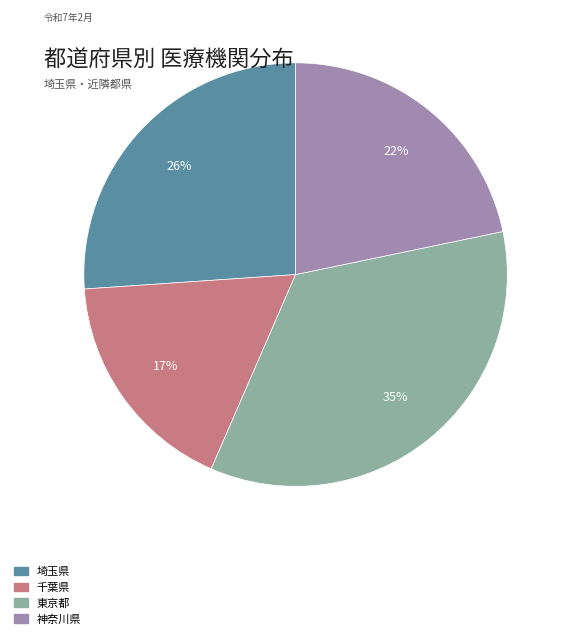

To the nearest percent, what is the average slice percentage?

25%